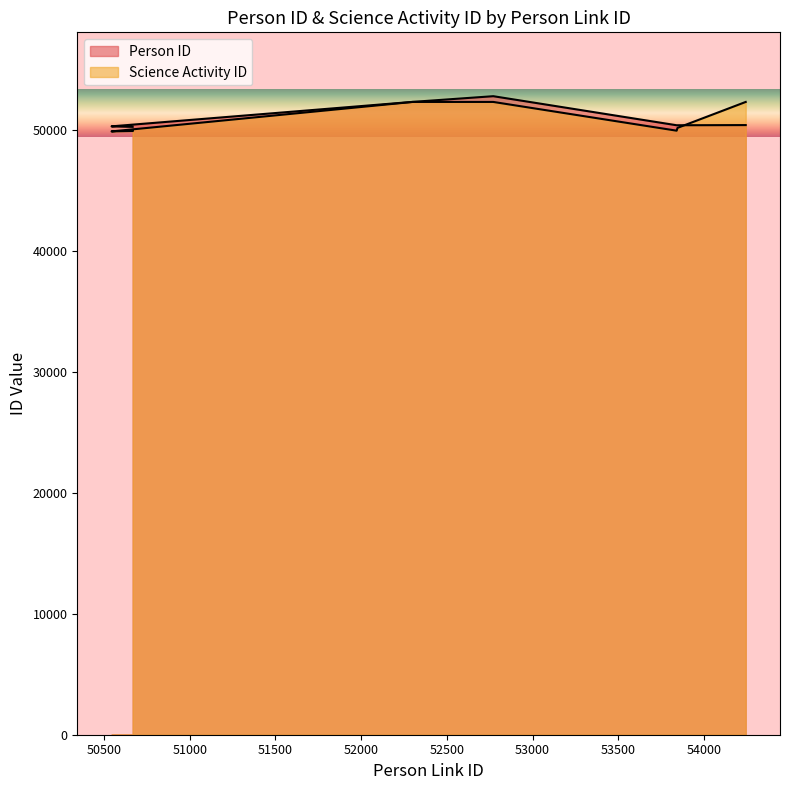

Reading right to left, what are all the values shown in this chart?

Person ID: 50378	50364	50364	52766	52296	50275	50274	50273	50232
Science Activity ID: 52291	50146	49915	52291	52291	49857	49857	49857	49889